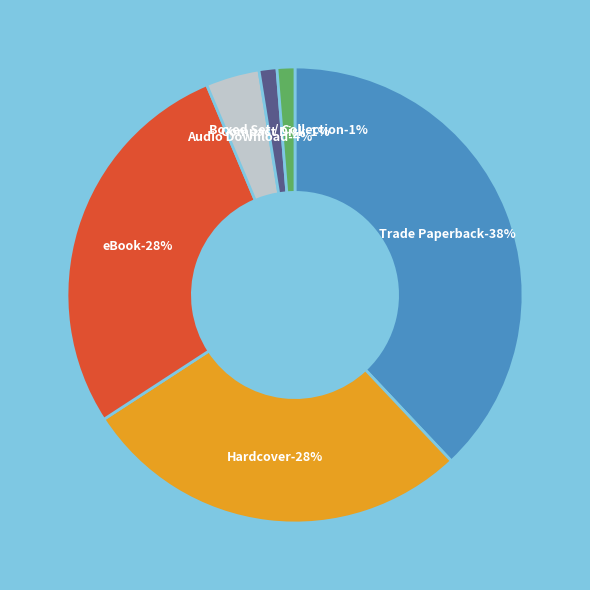

What percentage is the Hardcover slice, to the nearest percent?

28%